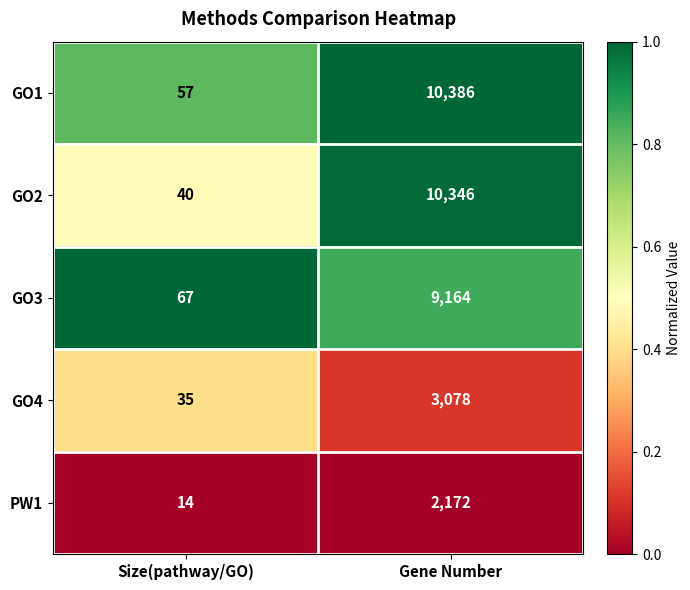

Reading right to left, extract all data points from this chart.

GO1: 10386	57
GO2: 10346	40
GO3: 9164	67
GO4: 3078	35
PW1: 2172	14